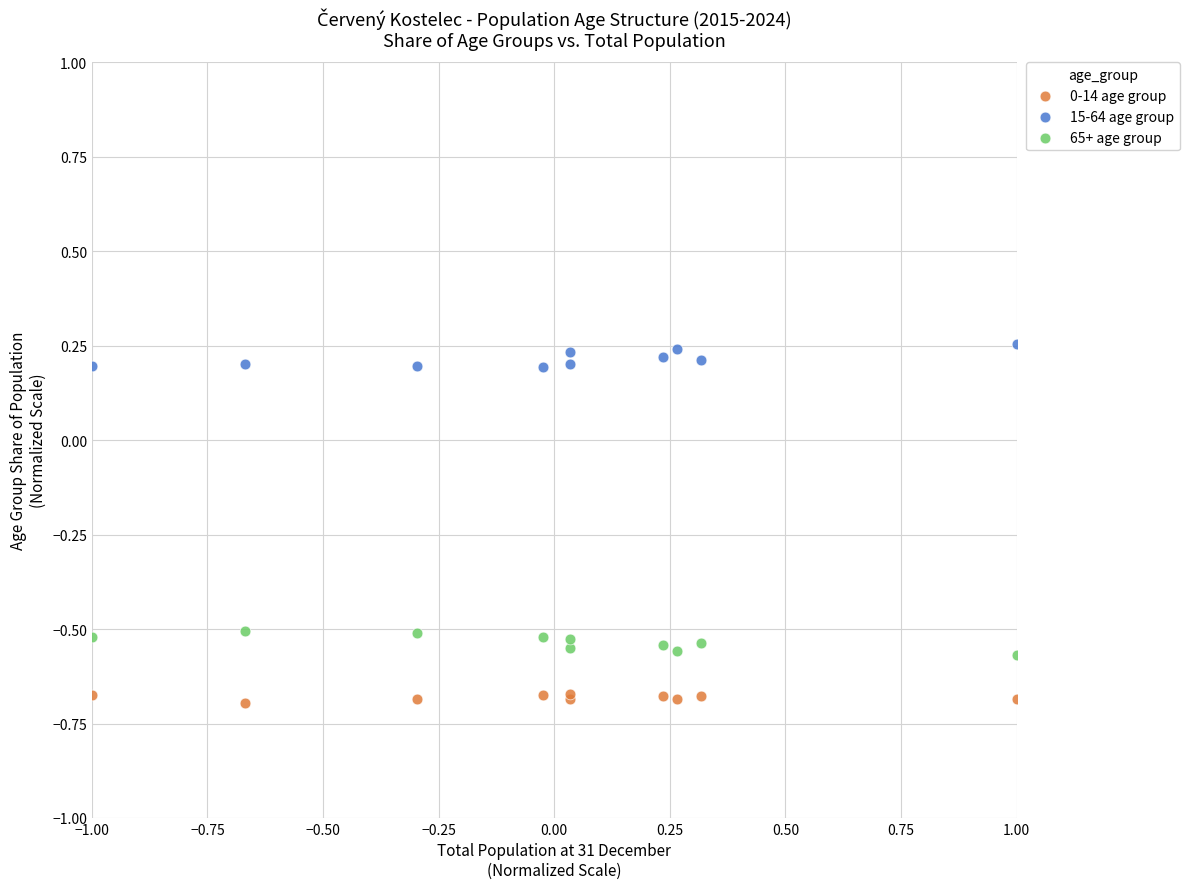

Which series contains the highest Y value?

15-64 age group